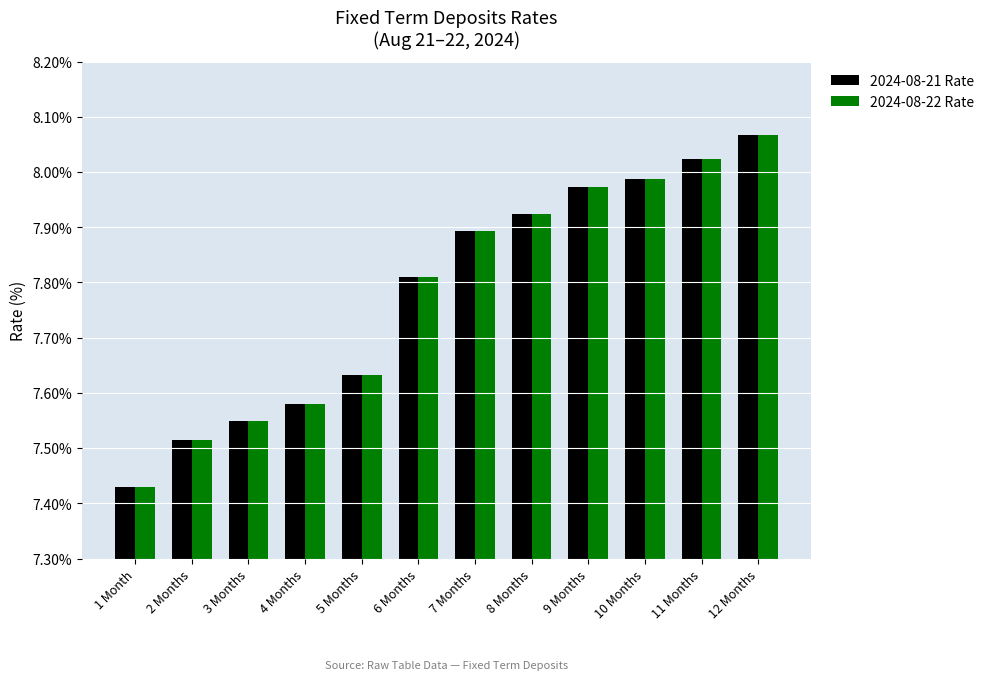

Is the value of 2024-08-21 Rate at 2 Months greater than the value of 2024-08-22 Rate at 3 Months?

No